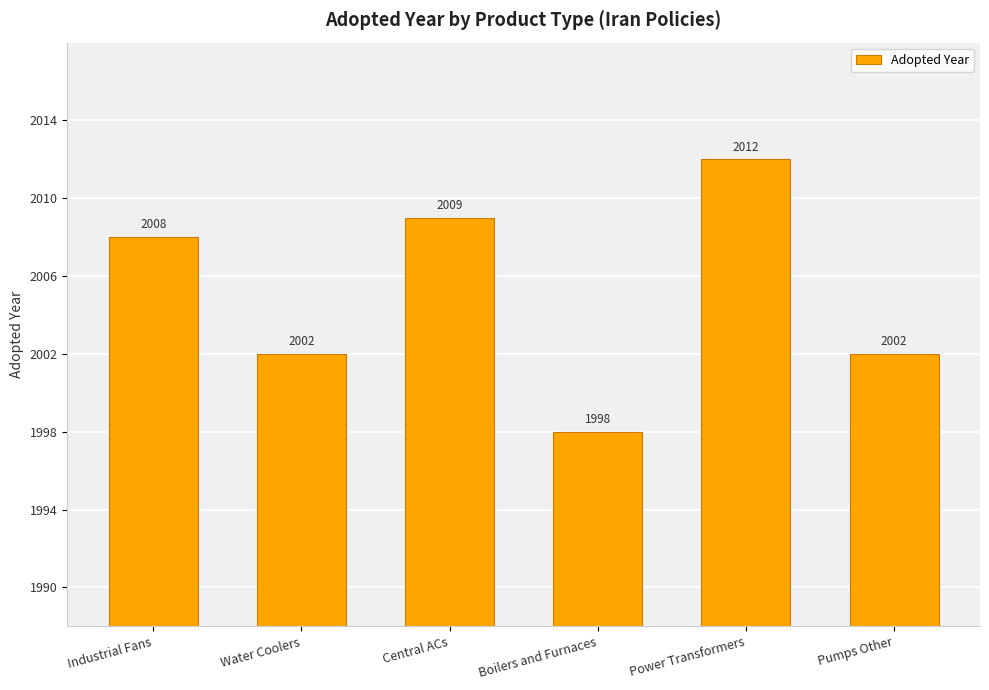

What is the change in value from Water Coolers to Central ACs?

+7